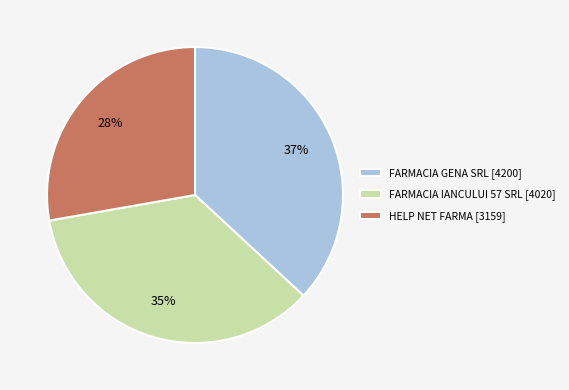

Which category has the biggest portion of the pie?

FARMACIA GENA SRL [4200]